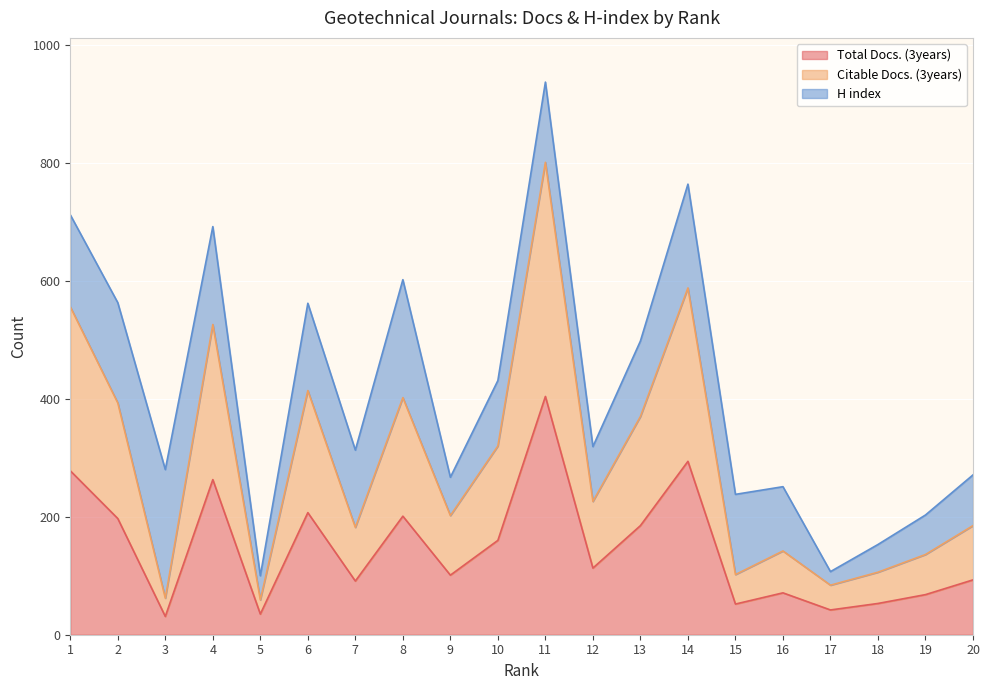

Does the chart display data point markers on the line(s)?

No